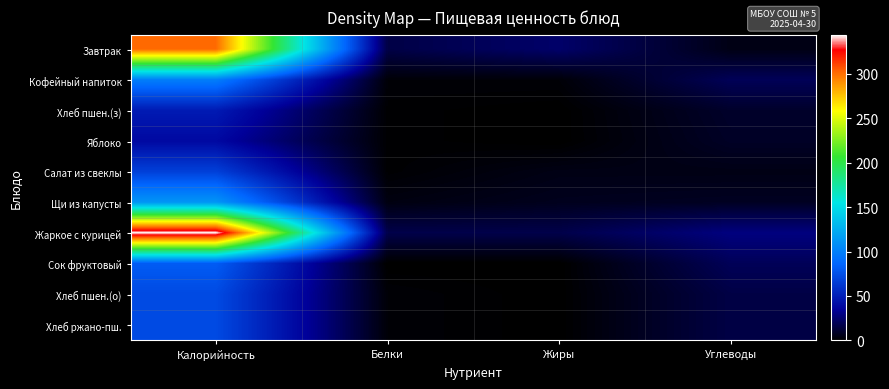

Count the number of data series in this chart.

10